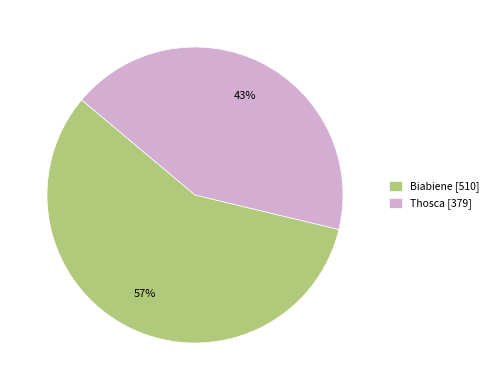

Combined, do Biabiene [510] and Thosca [379] account for over 50%?

Yes